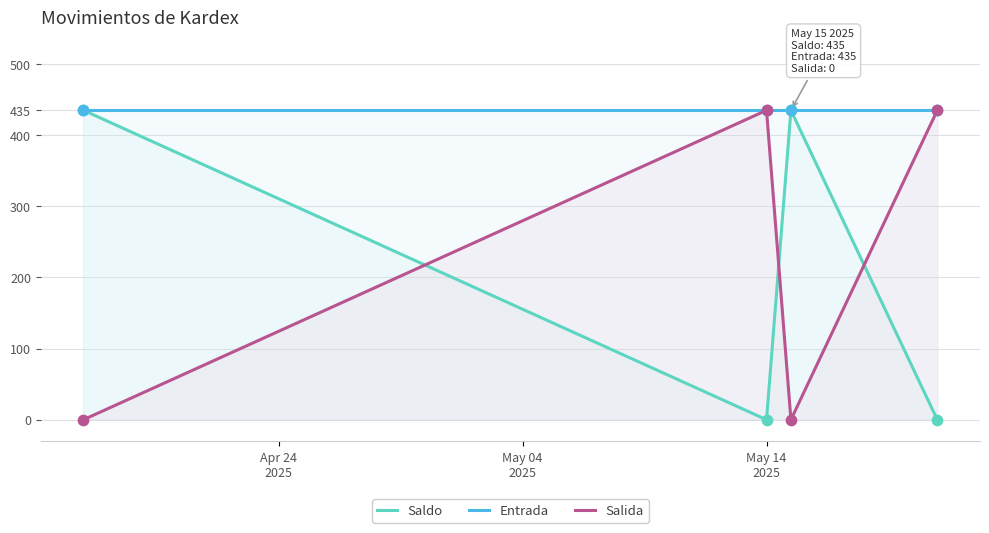

Which series has the widest spread of Y values?

Saldo